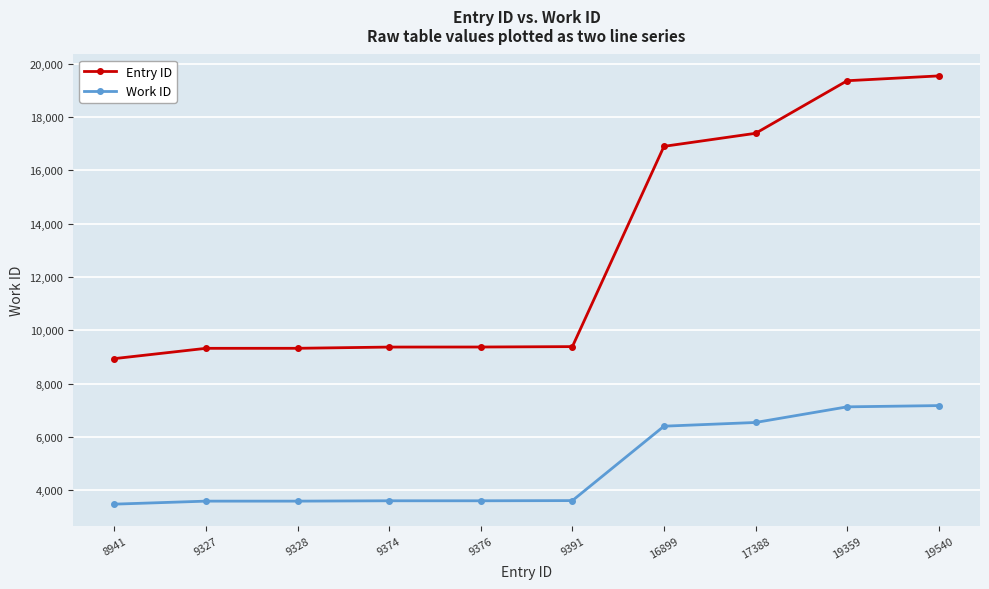

Where is Entry ID nearest to the value 14240?

16899